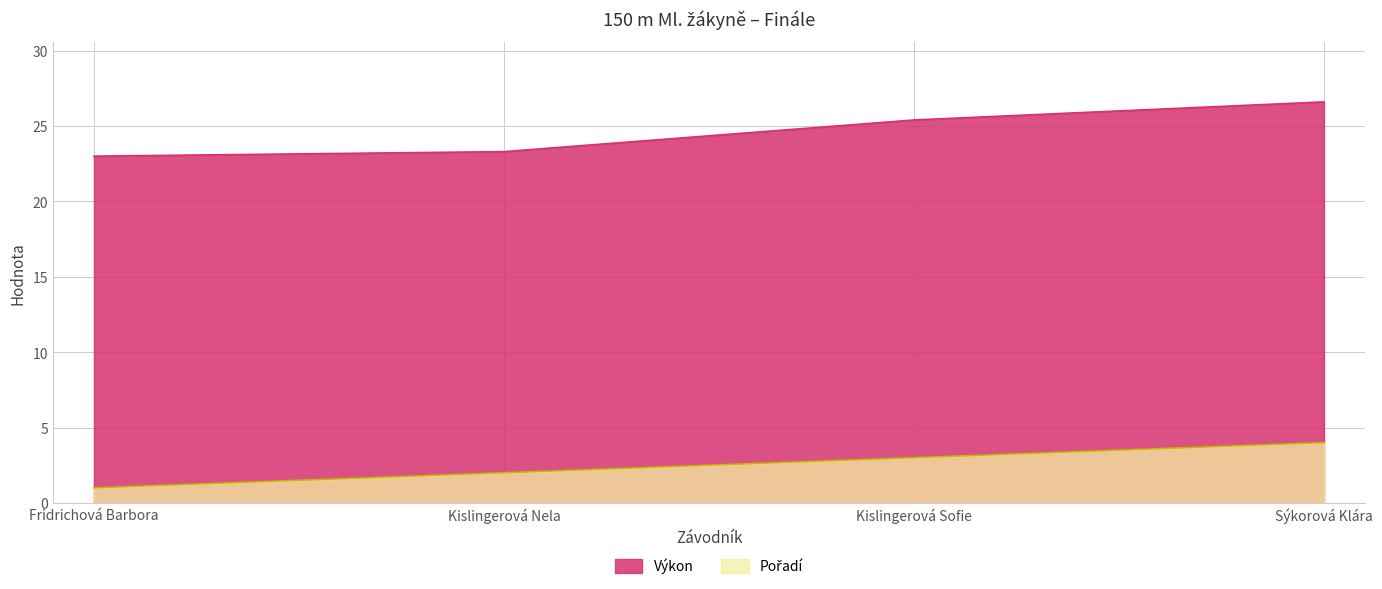

What is the minimum value shown in the chart?

1.0